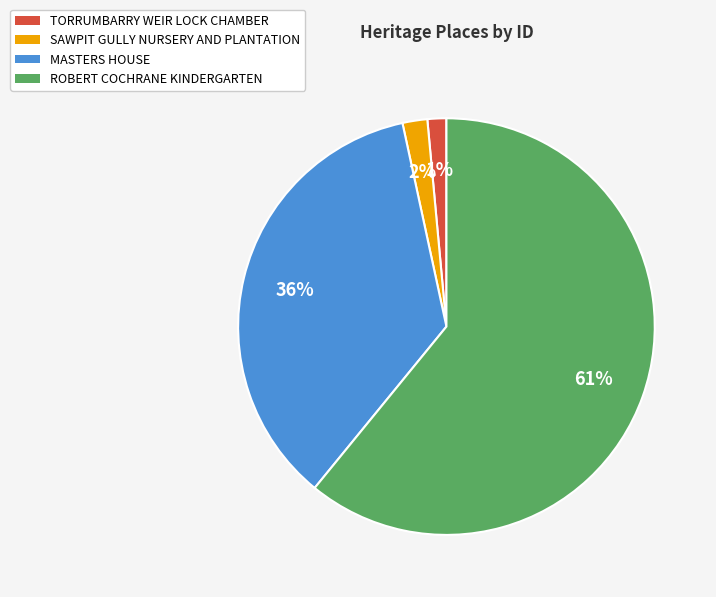

To the nearest percent, what portion does SAWPIT GULLY NURSERY AND PLANTATION represent?

2%